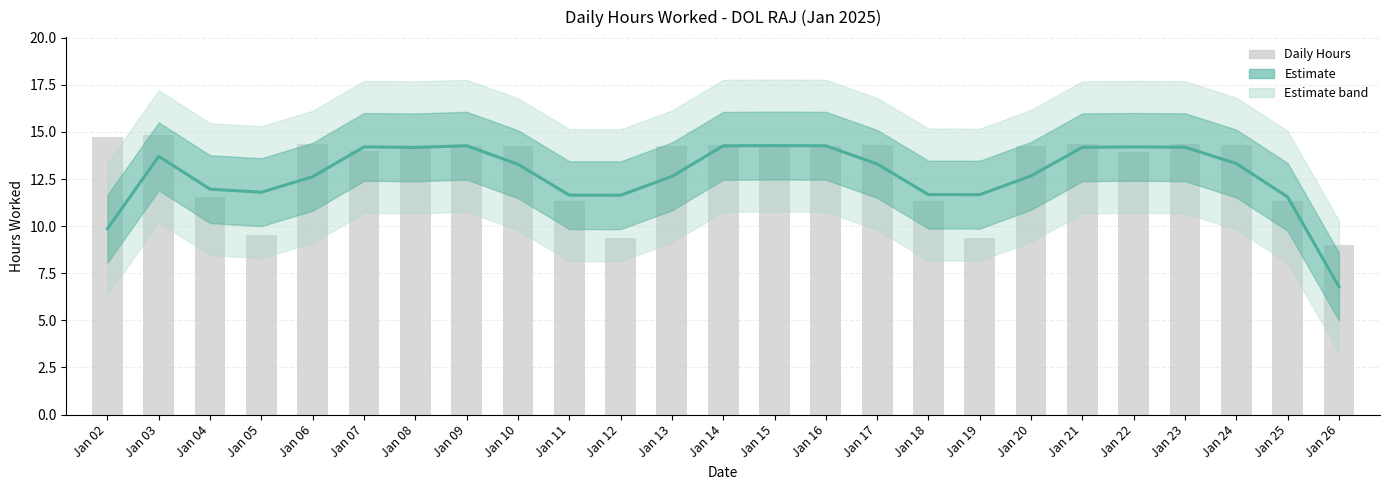

Rank the categories by Daily Hours value from highest to lowest.

Jan 03, Jan 02, Jan 06, Jan 21, Jan 23, Jan 14, Jan 17, Jan 24, Jan 09, Jan 16, Jan 20, Jan 08, Jan 10, Jan 13, Jan 15, Jan 07, Jan 22, Jan 04, Jan 18, Jan 25, Jan 11, Jan 05, Jan 19, Jan 12, Jan 26